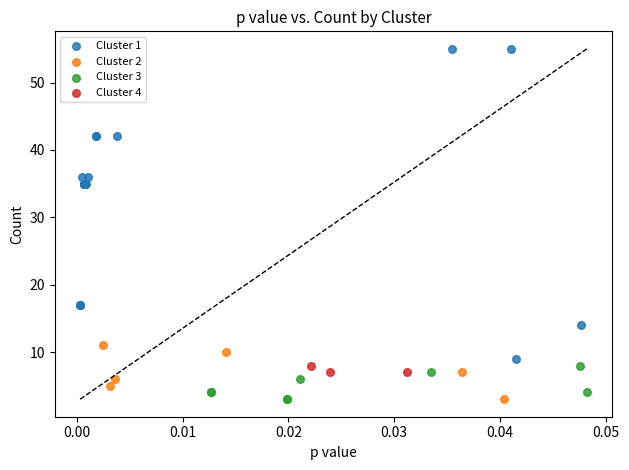

Which series contains the highest Y value?

Cluster 1